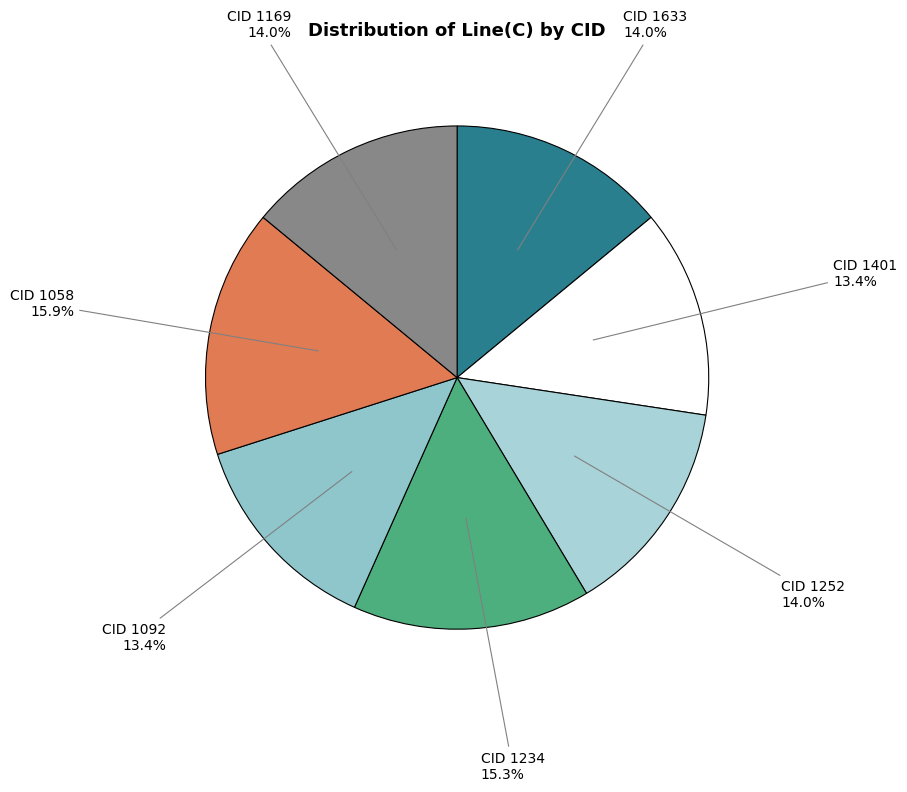

Which slice is the largest?

CID 1058